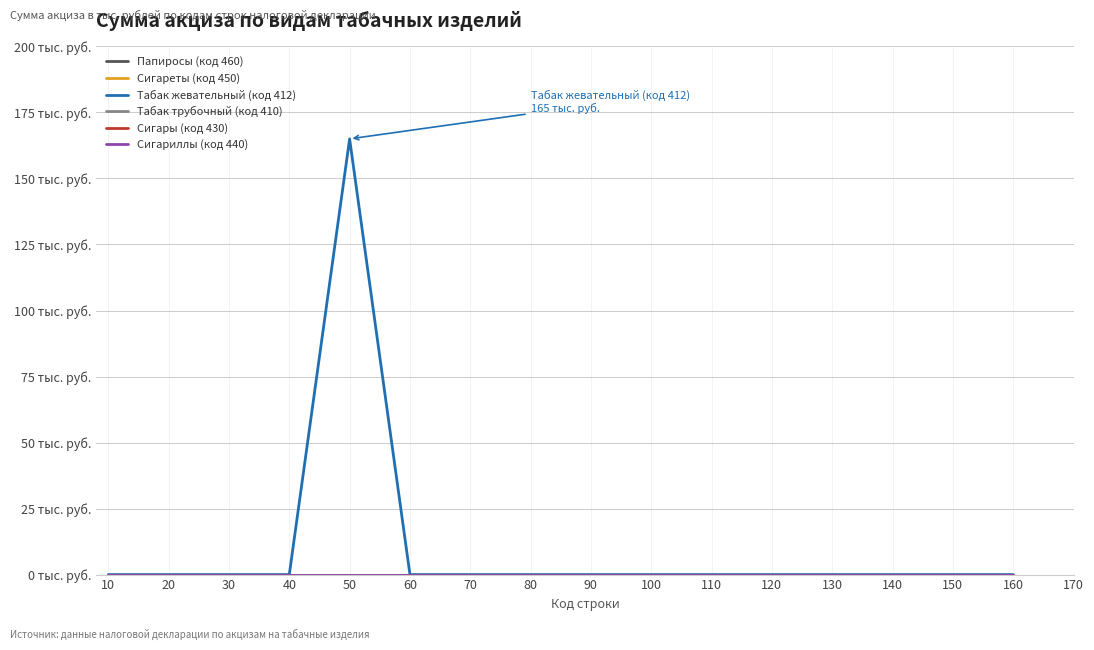

The value of Табак трубочный (код 410) at 80 is 0. True or false?

True